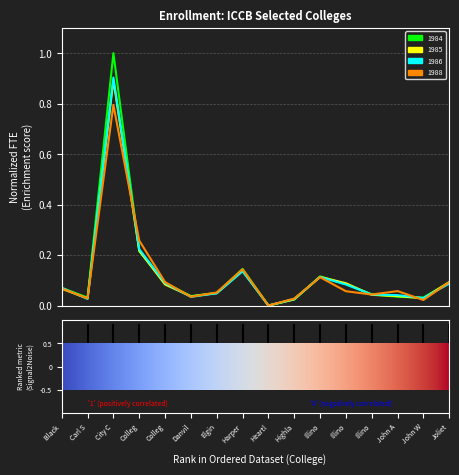

What is the greatest value displayed?

1.0